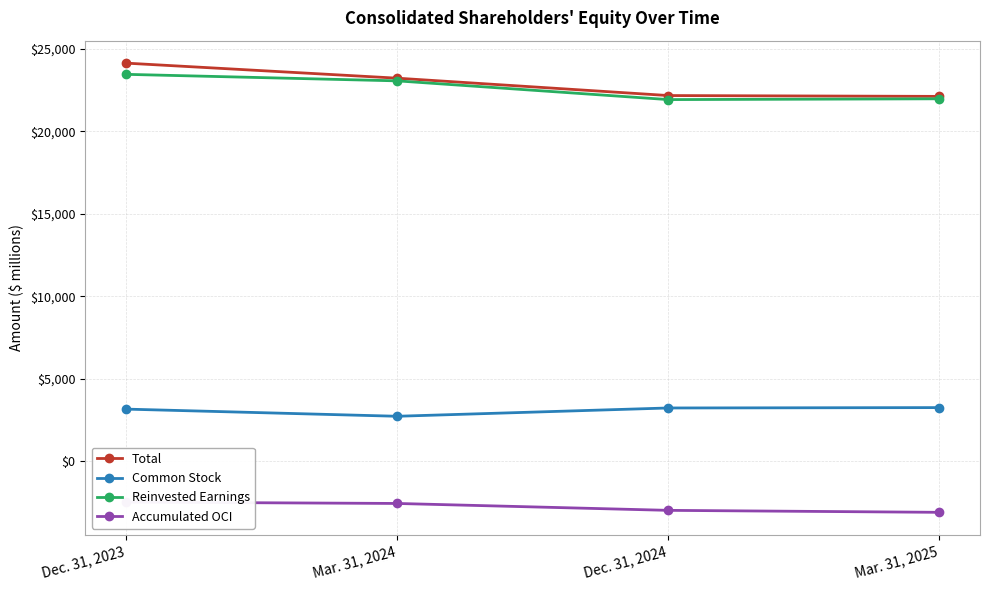

What is the minimum value shown in the chart?

-3108